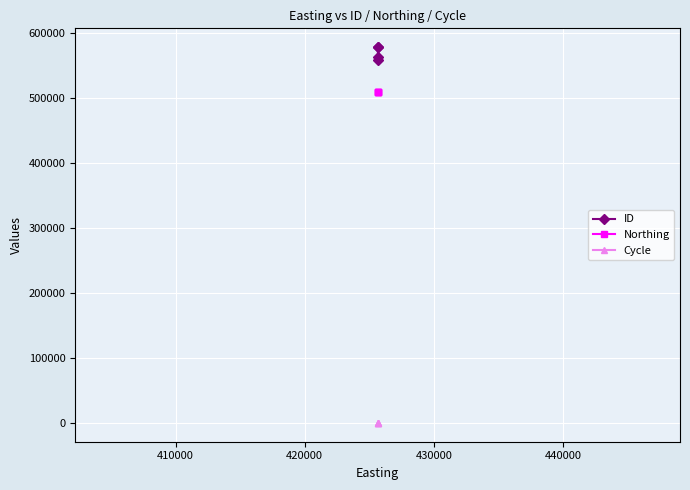

At how many categories does at least one series exceed 212678?

4